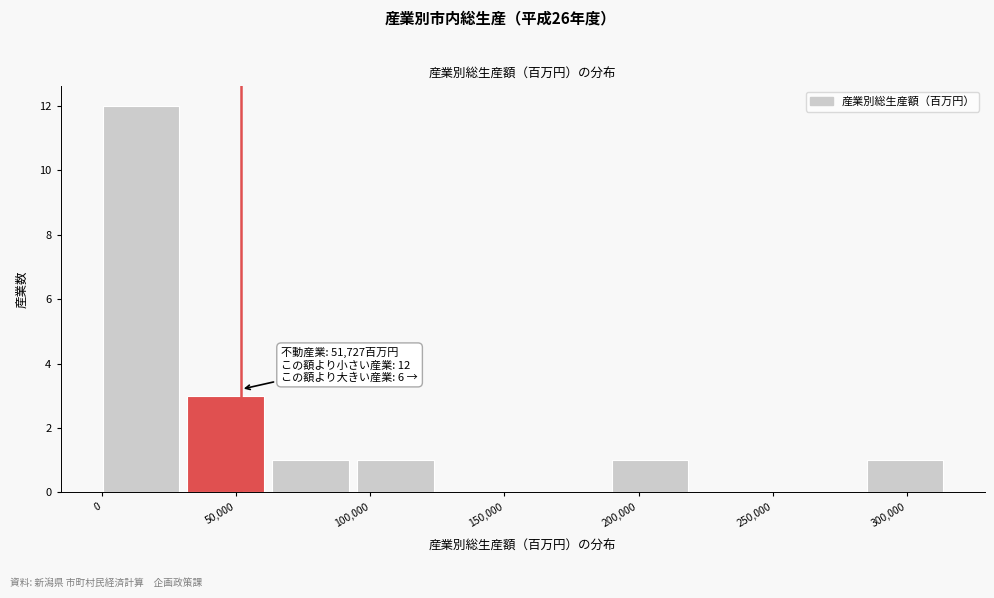

Over which range of the x-axis is the bar tallest?

0 to 30000